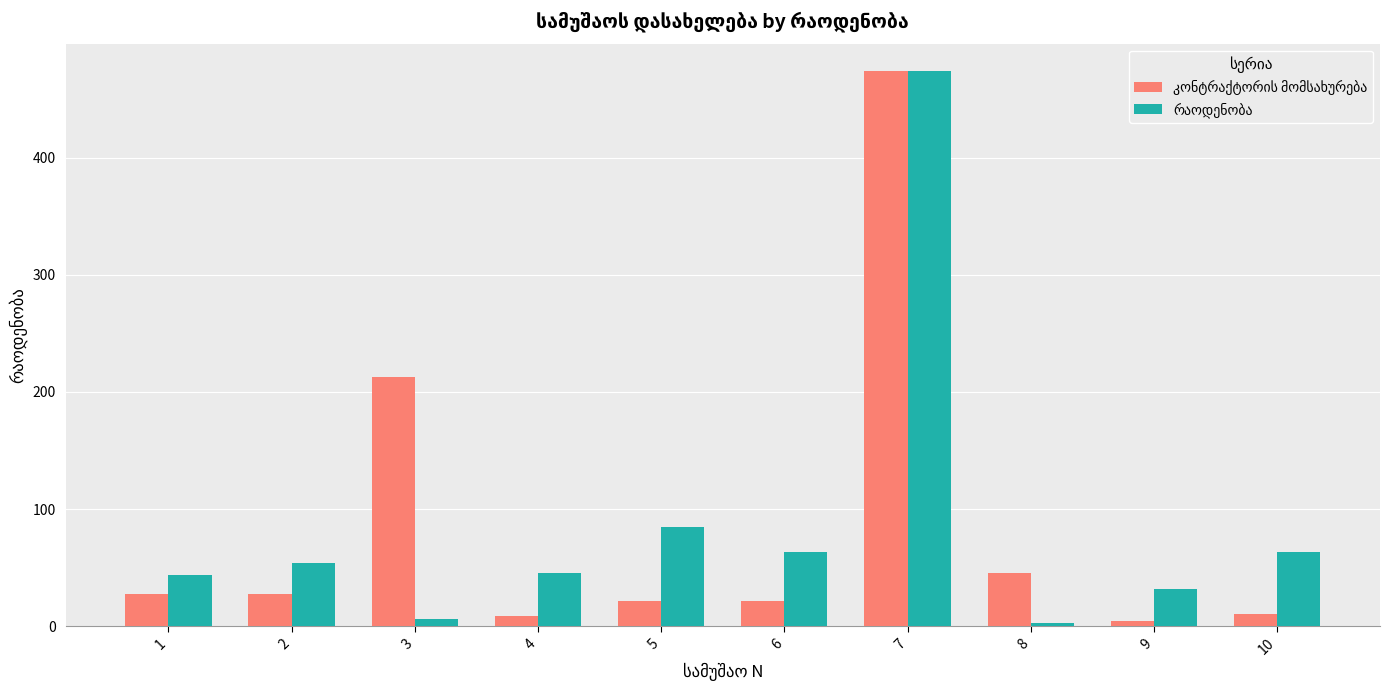

How many data points does each series have?

10